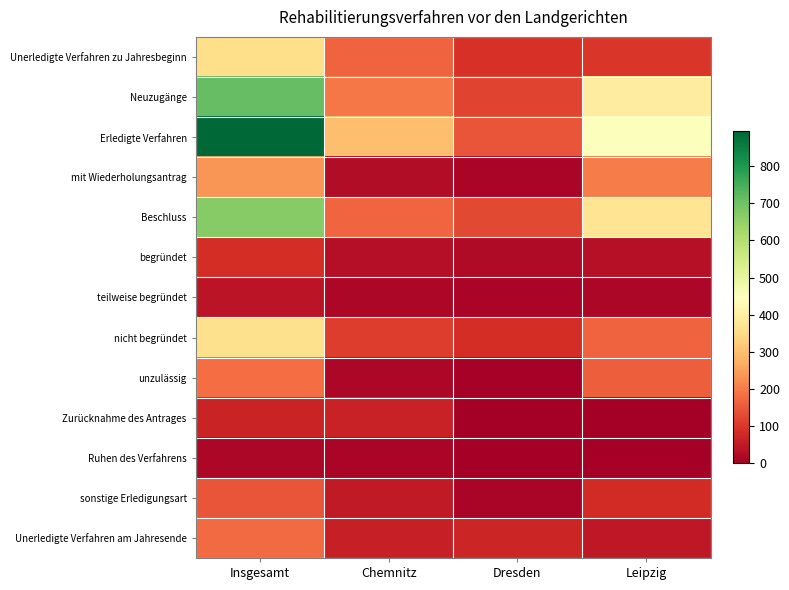

Which series has the largest range (max minus min)?

Erledigte Verfahren